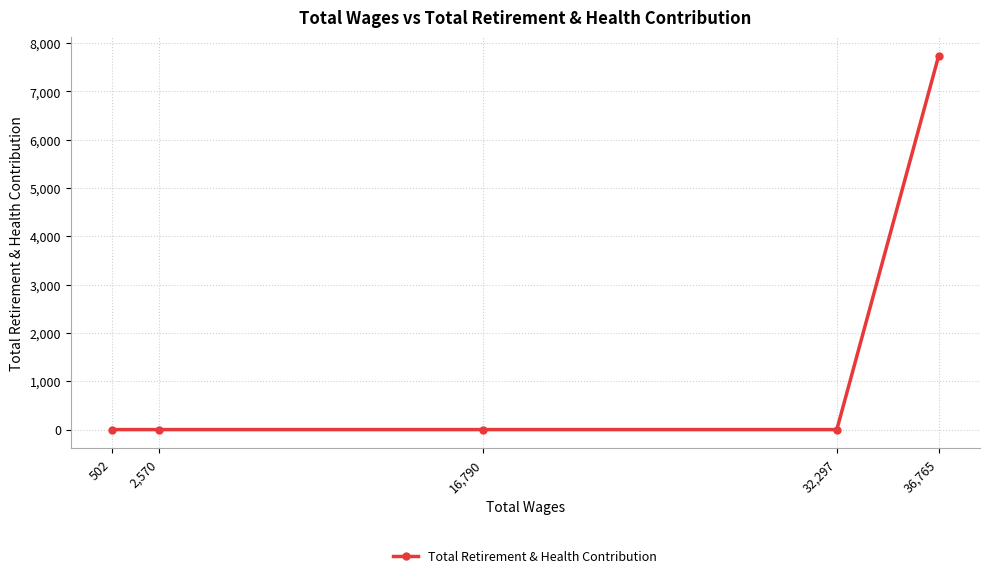

What is the average value?

1547